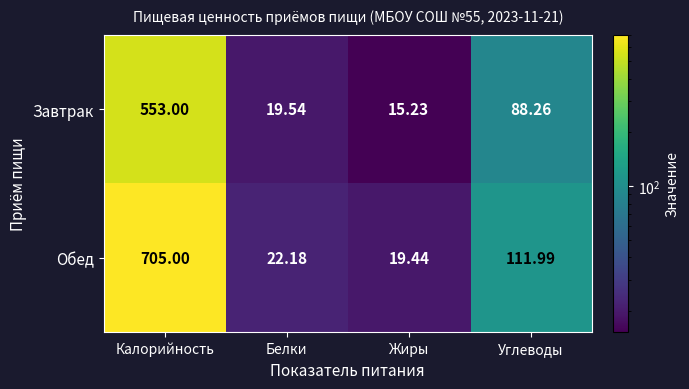

Which series has the largest range (max minus min)?

Обед